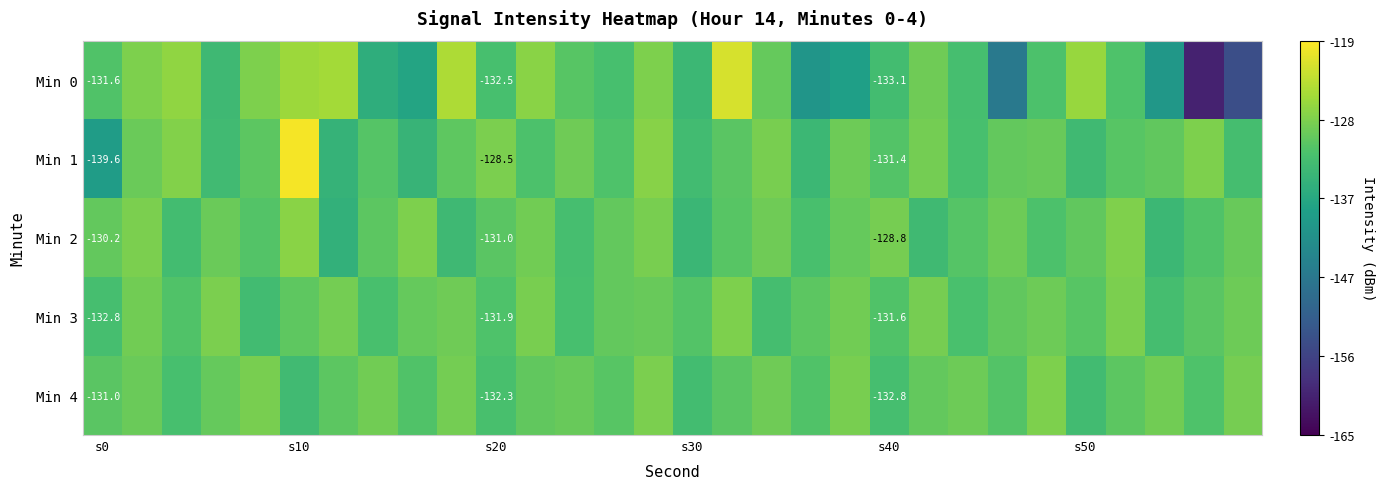

How many categories are shown in the chart?

30